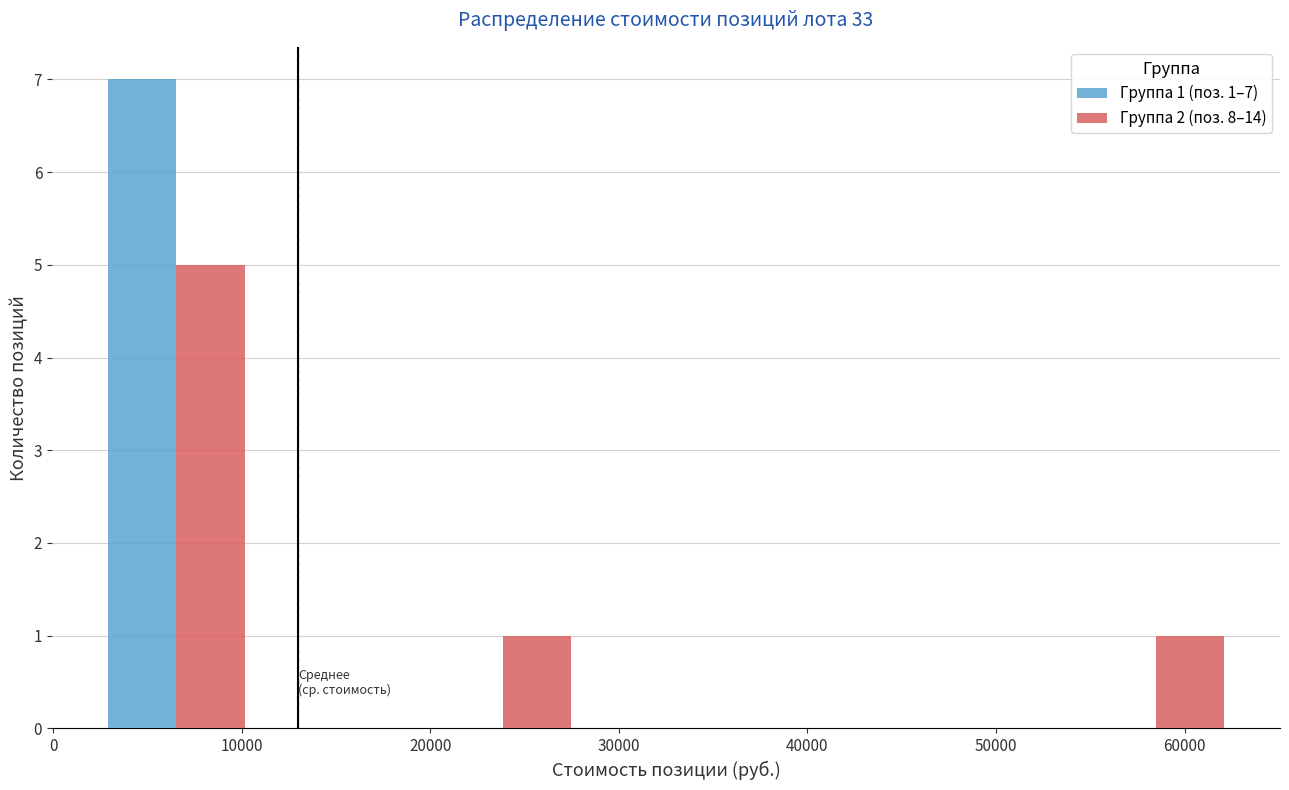

In the Группа 2 (поз. 8–14) series, which range on the x-axis has the tallest bar?

2000 to 11000